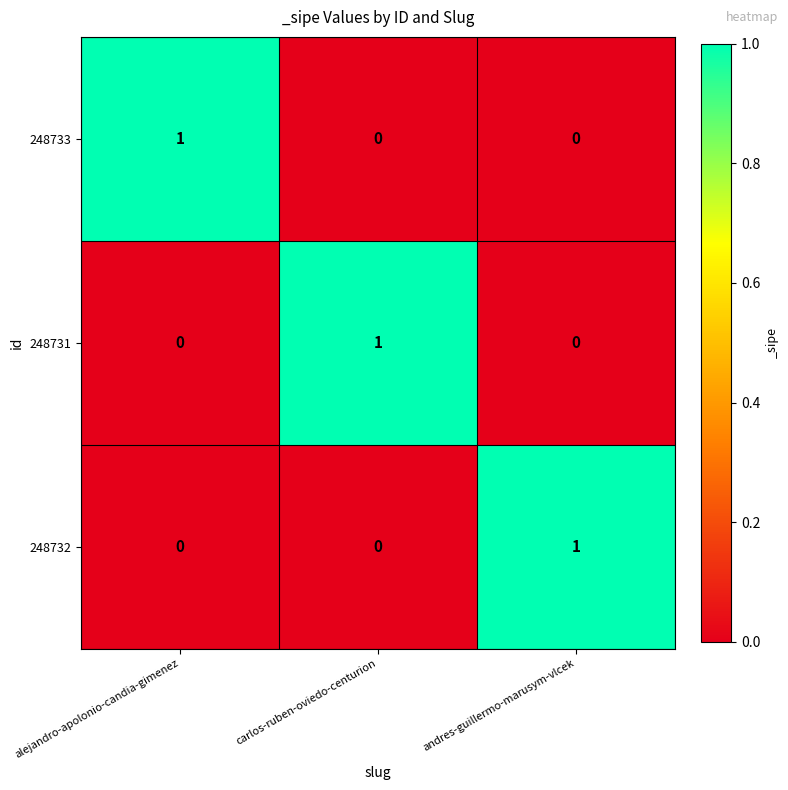

At how many categories does at least one series exceed 0?

3